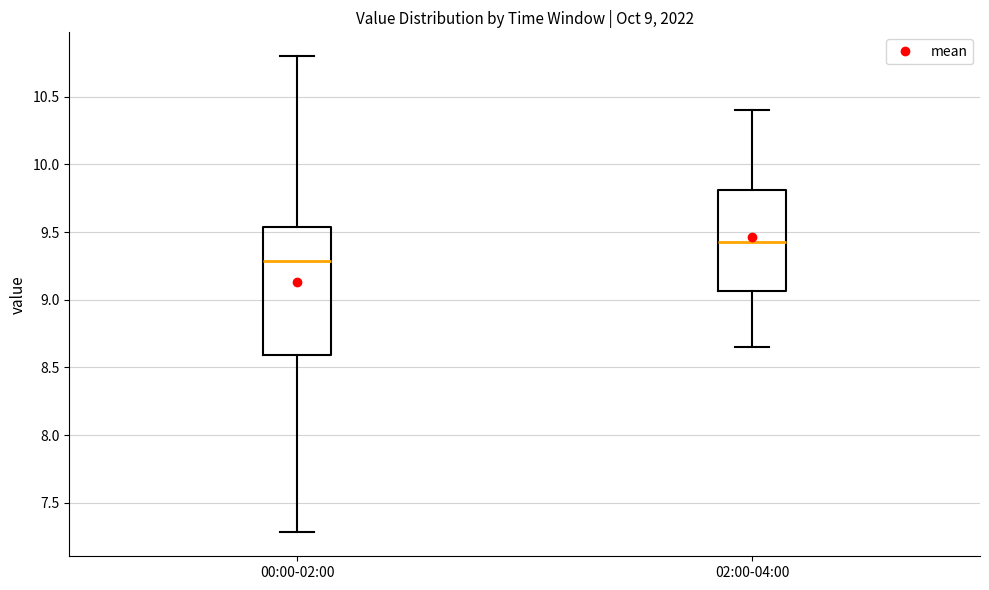

Which box's median line is the highest?

02:00-04:00